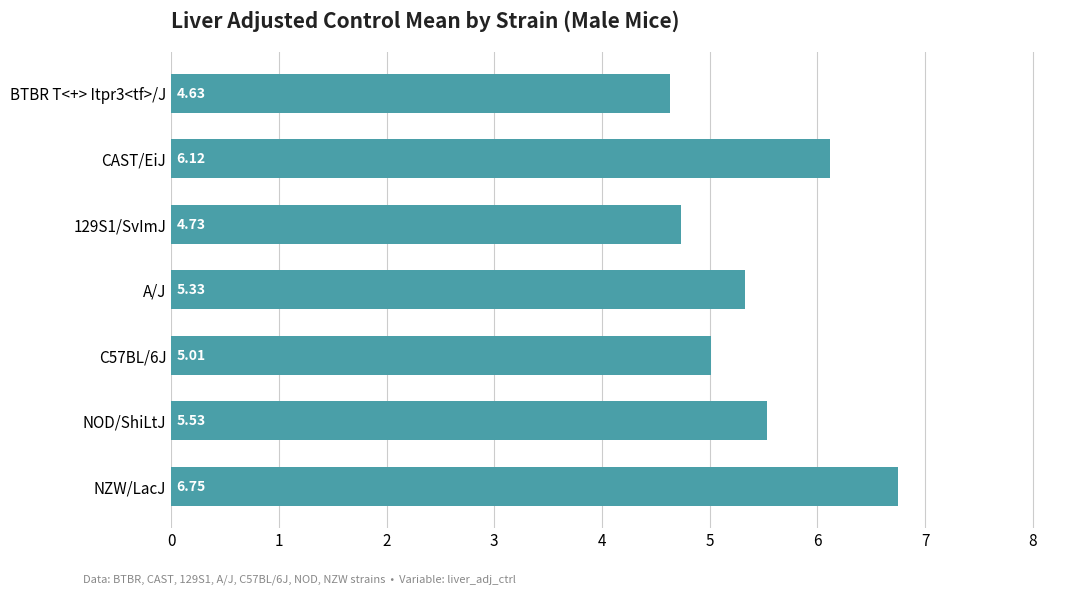

What is the sum of the values at CAST/EiJ and NZW/LacJ?

12.9